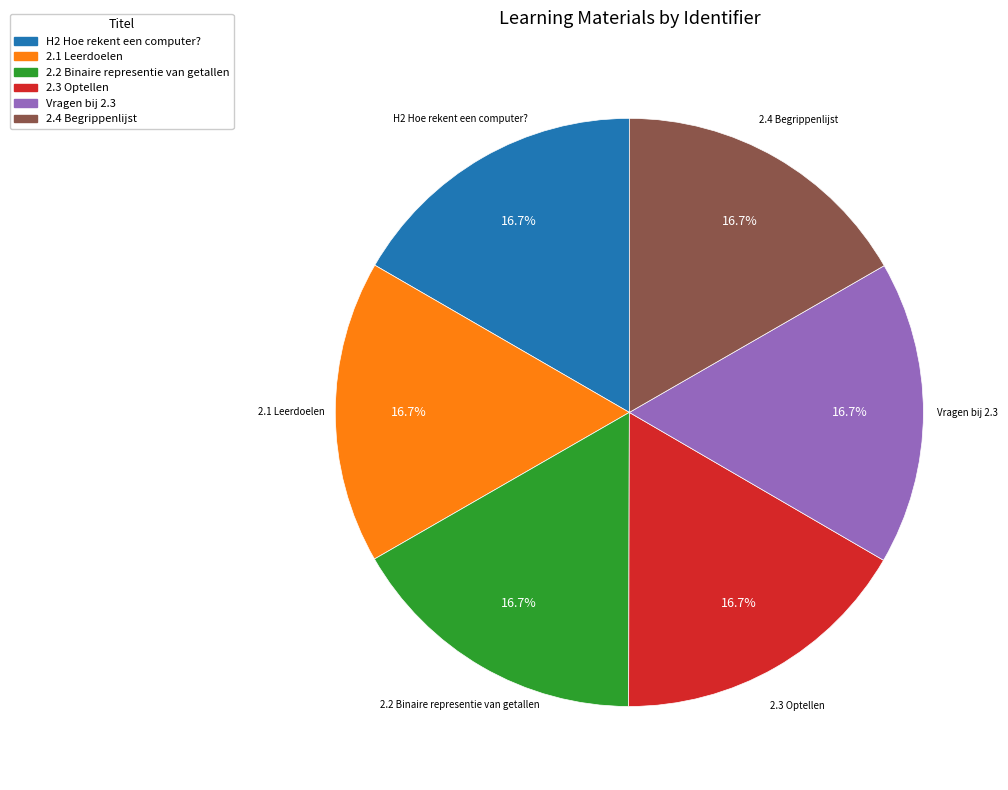

What is the ratio of the value at Vragen bij 2.3 to the value at 2.4 Begrippenlijst?

1.0